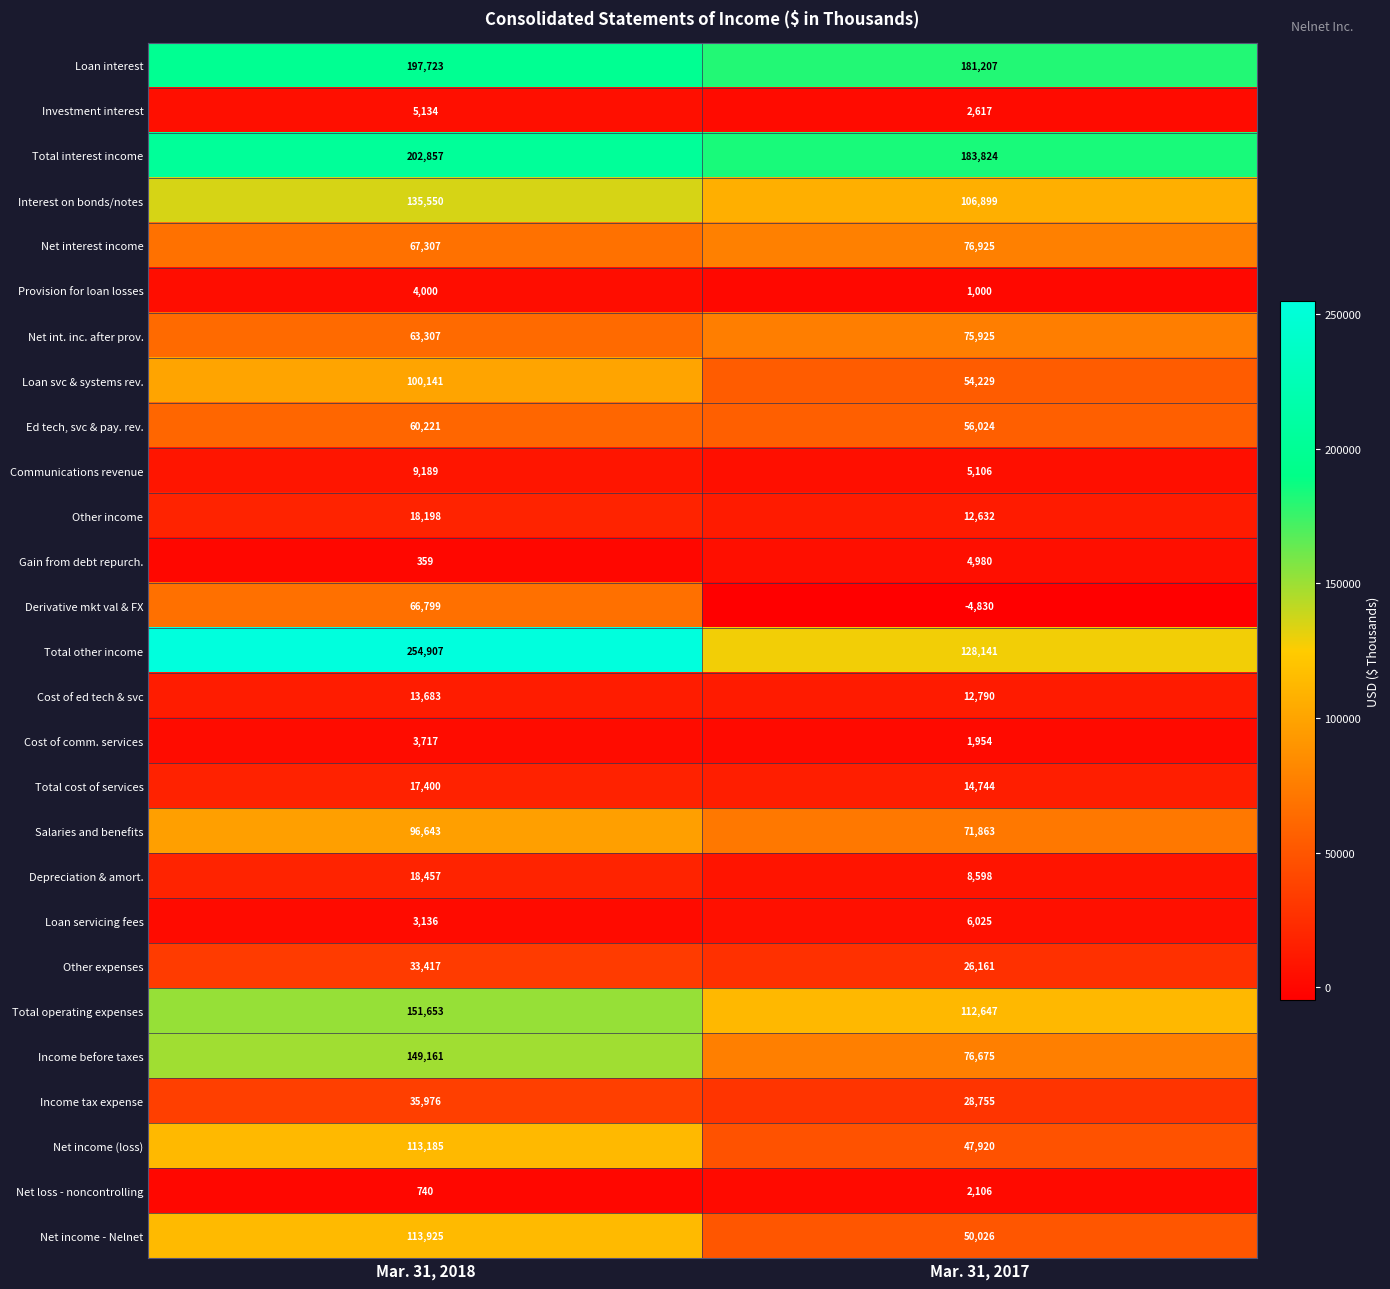

Between Mar. 31, 2018 and Mar. 31, 2017, which series saw the biggest shift?

Total other income